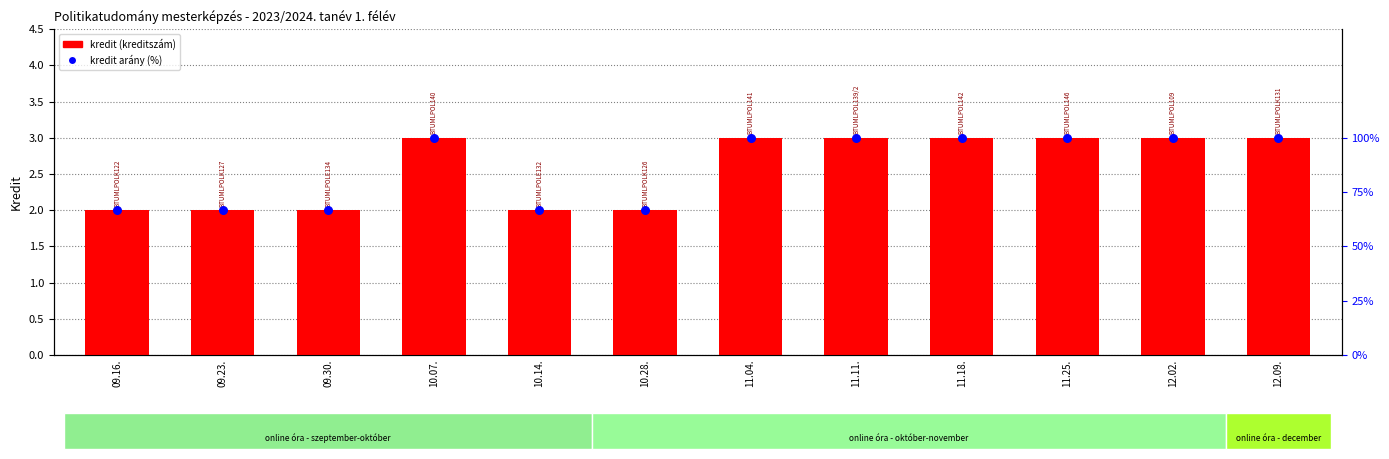

Which series has the largest total across all categories?

kredit arány a maximumhoz képest (%)